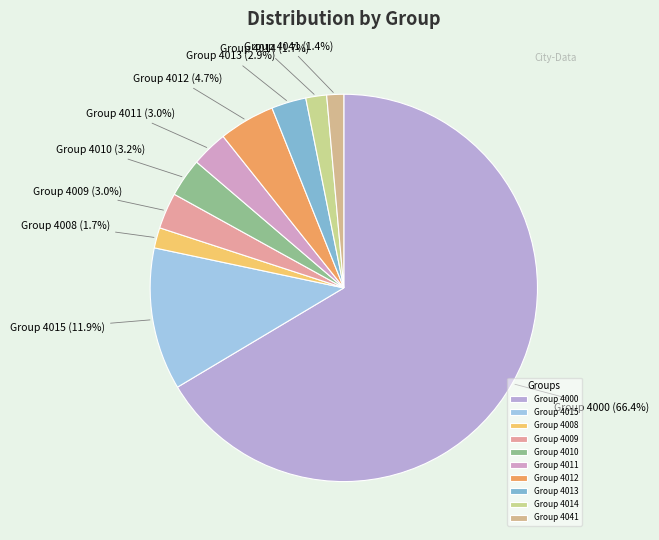

How many segments does this pie chart have?

10